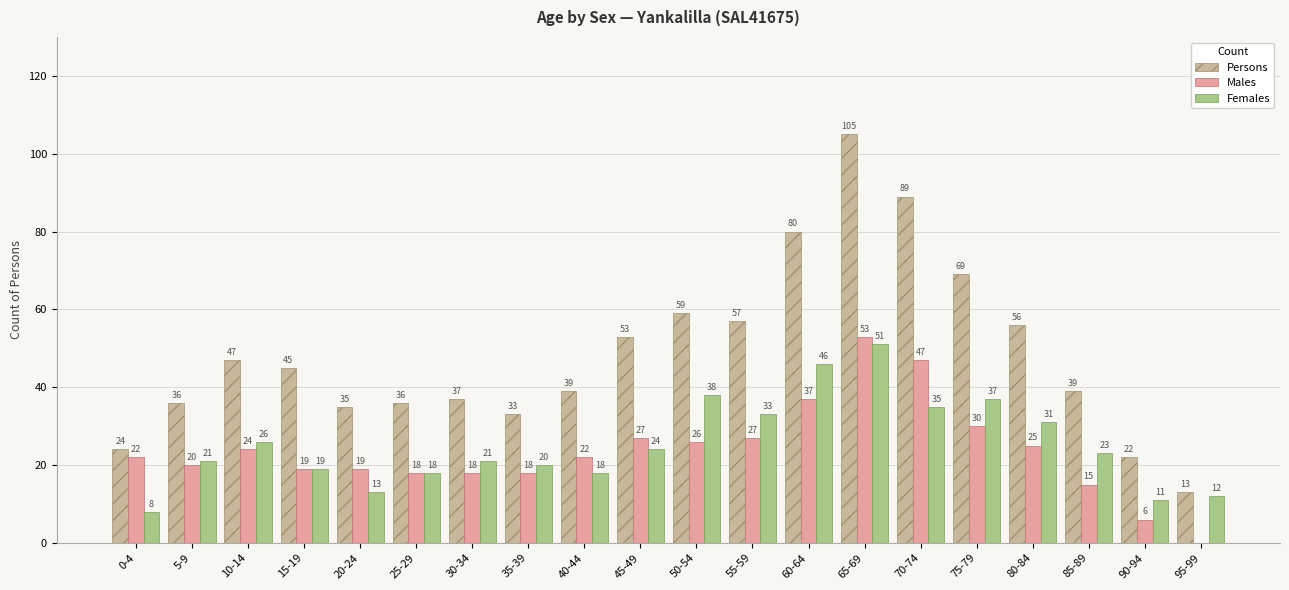

Count the number of categories in the chart.

20